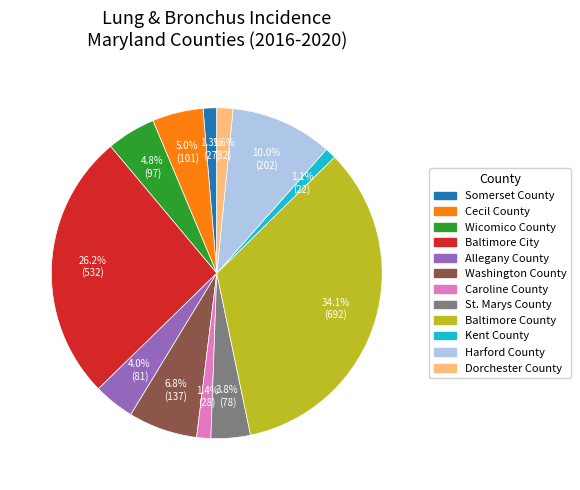

What is the total percentage of Cecil County and Baltimore City?

31.2%